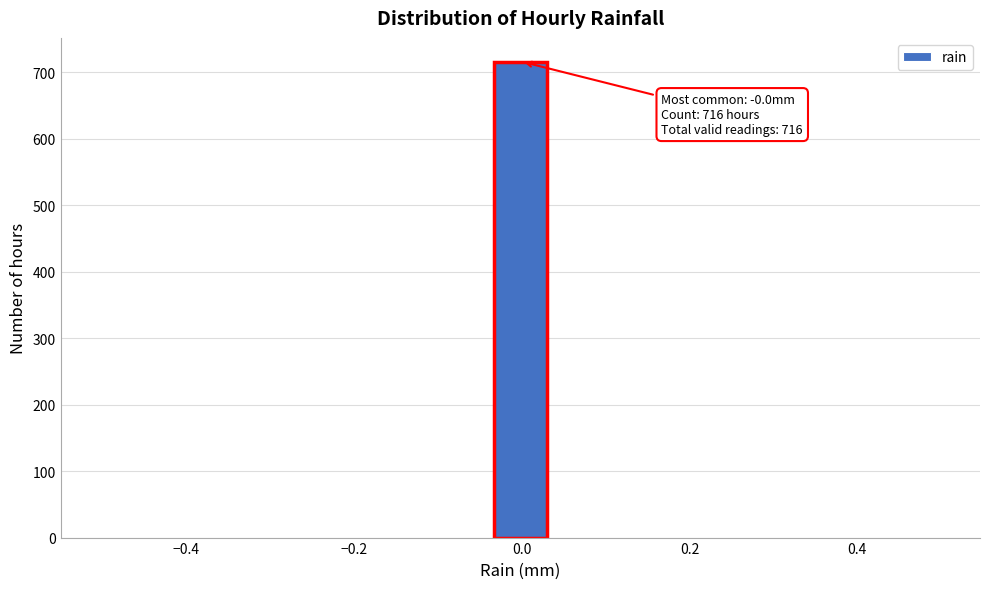

Read against the x-axis, roughly where is the centre of the tallest bar?

0.00